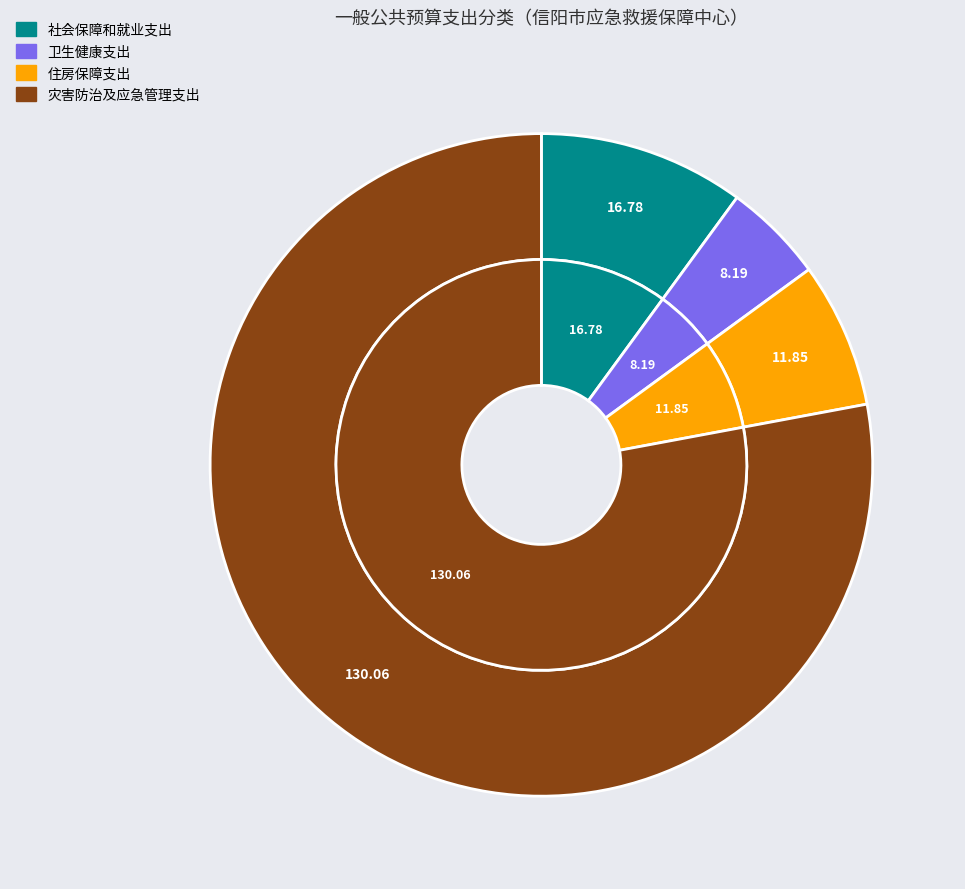

What percentage is the 住房保障支出 slice, to the nearest percent?

7%